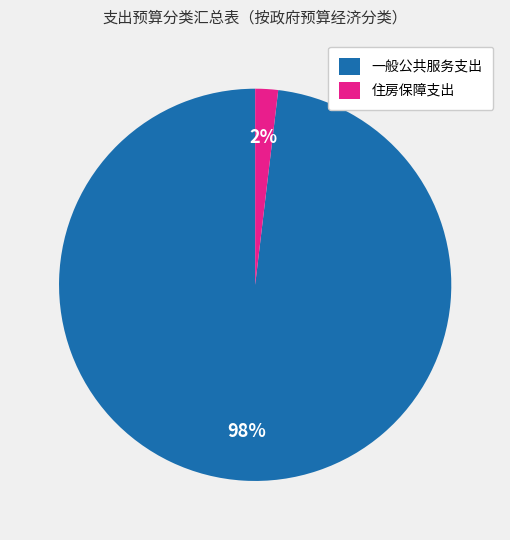

How many slices are in this pie chart?

2